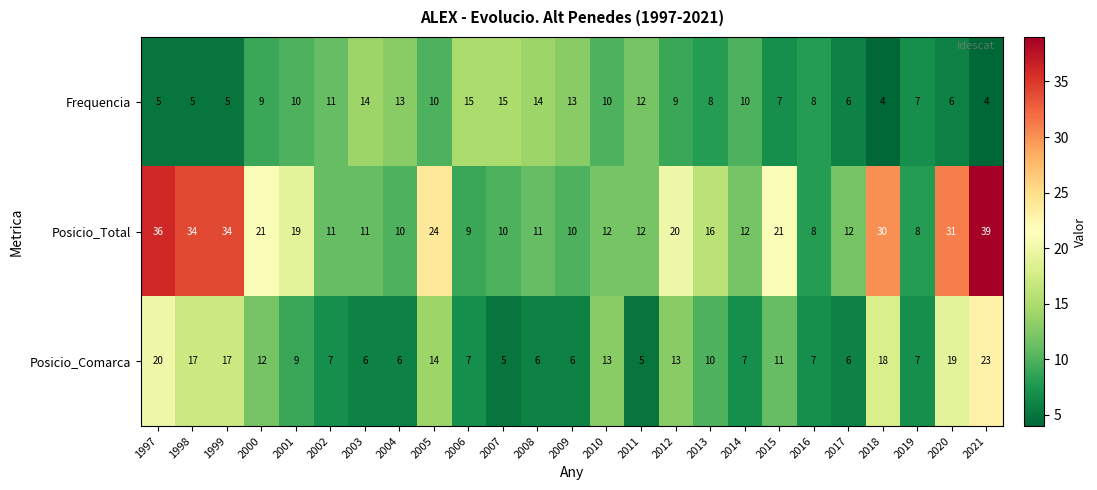

Which label corresponds to the largest value in the chart?

2021